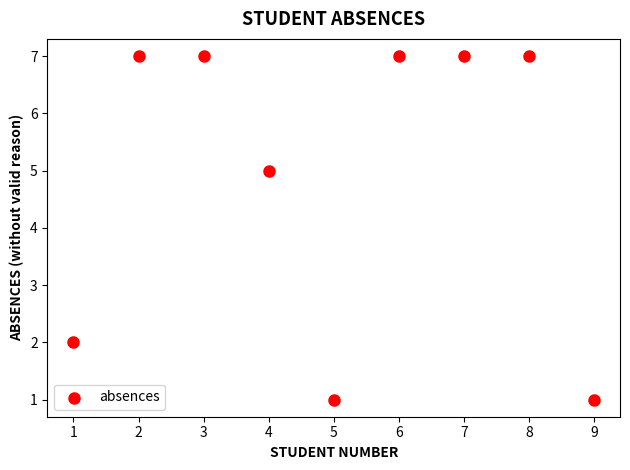

What Y value in the scatter plot is closest to 4?

5